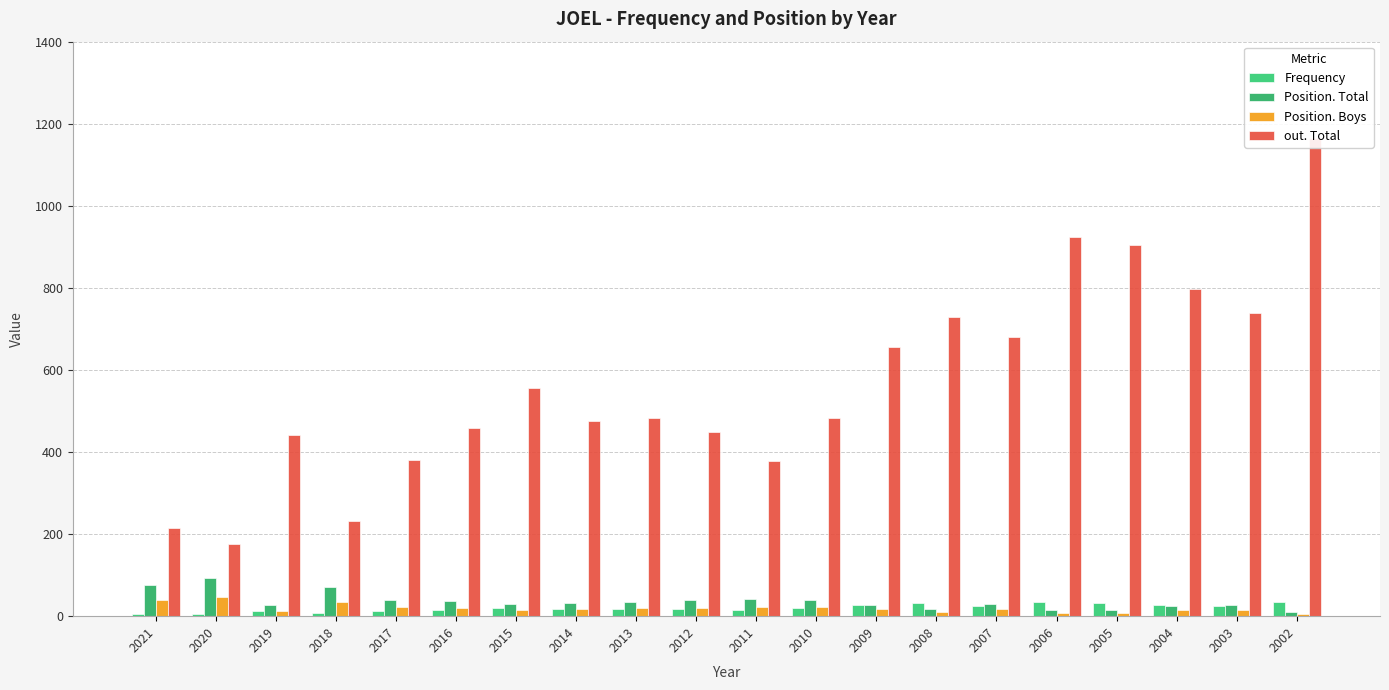

Where is Frequency nearest to the value 19?

2015